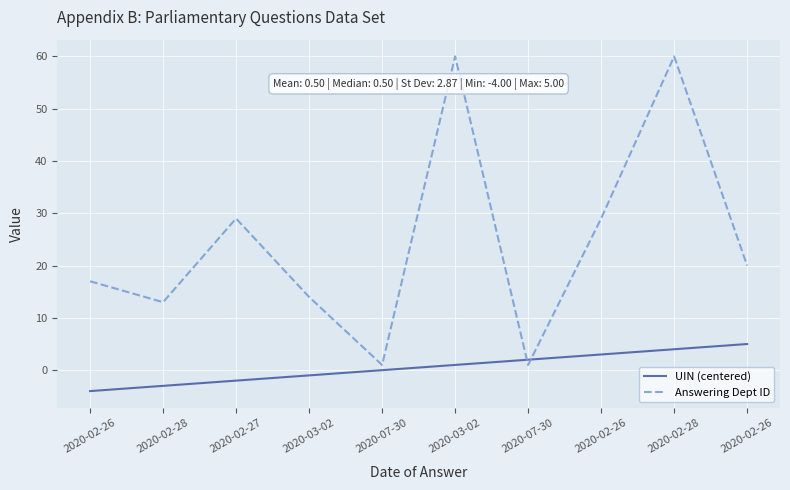

True or false: Answering Dept ID and UIN (centered) intersect in this chart.

True